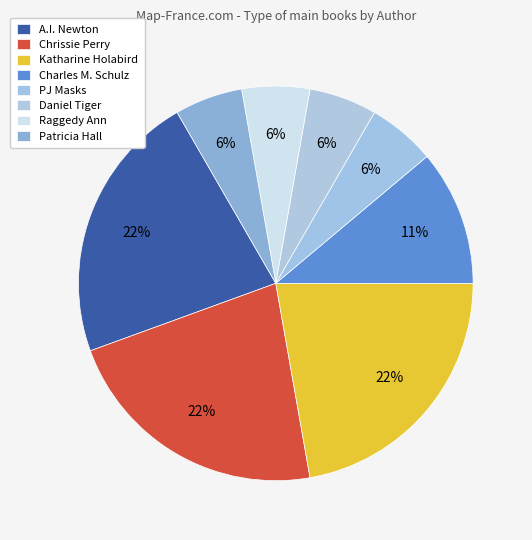

Combined, do A.I. Newton and Daniel Tiger account for over 50%?

No